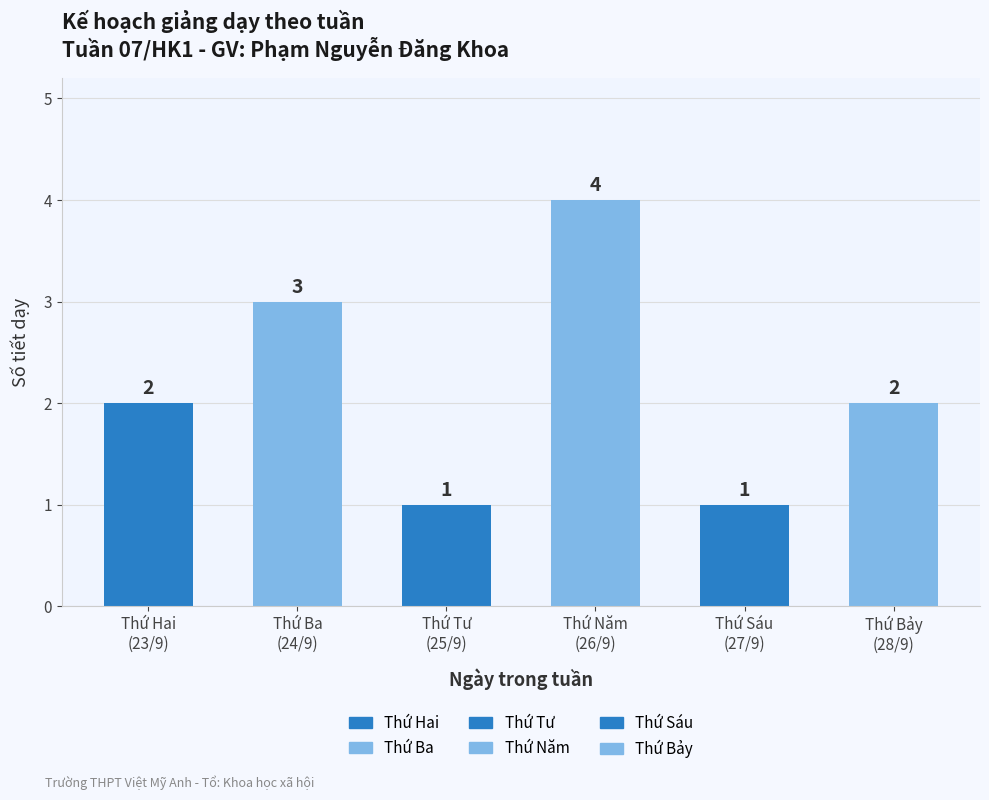

What is the greatest value displayed?

4